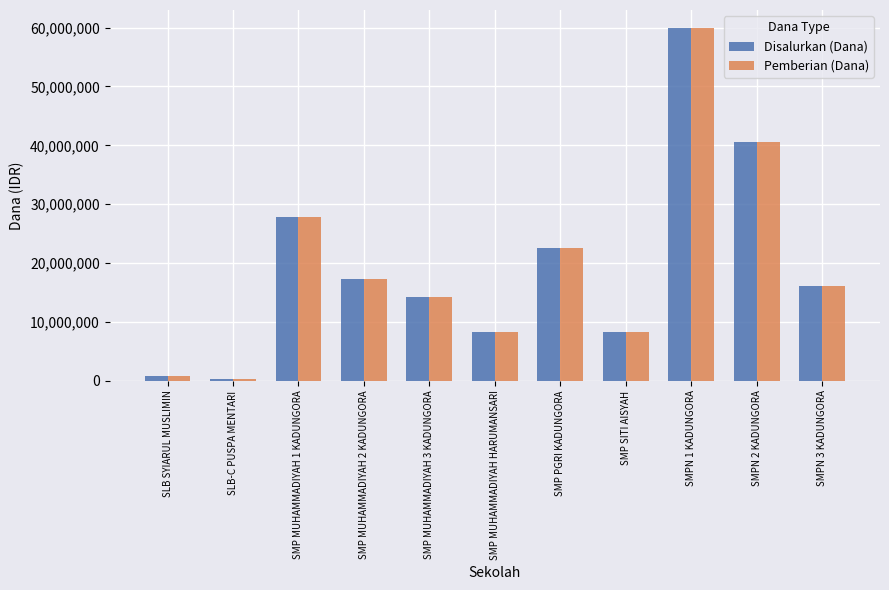

Which label corresponds to the largest value in the chart?

SMPN 1 KADUNGORA